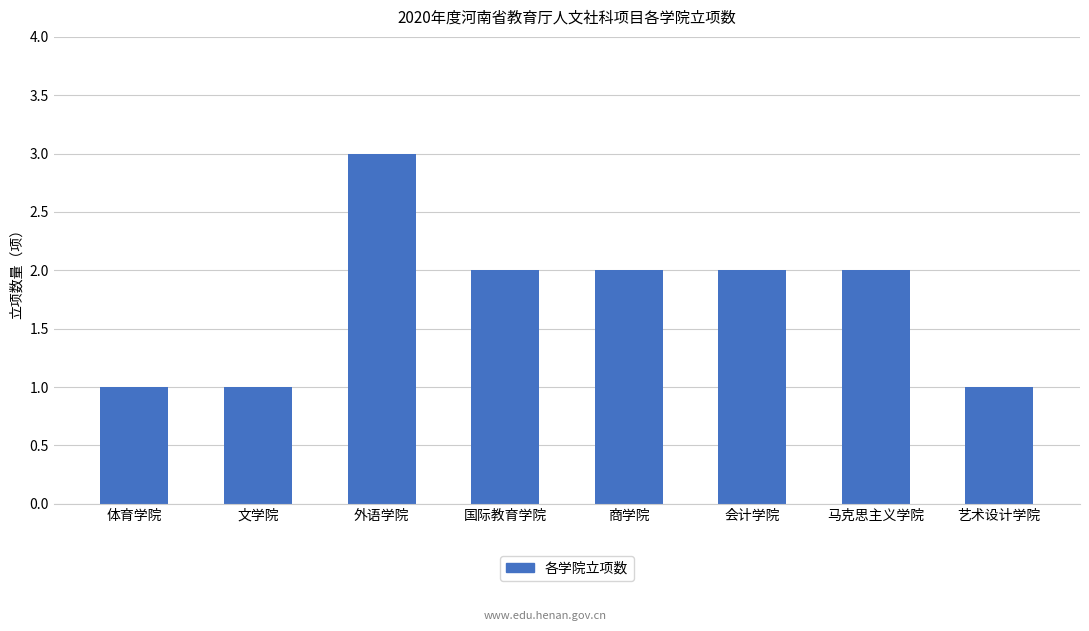

What is the sum of the values at 马克思主义学院 and 商学院?

4